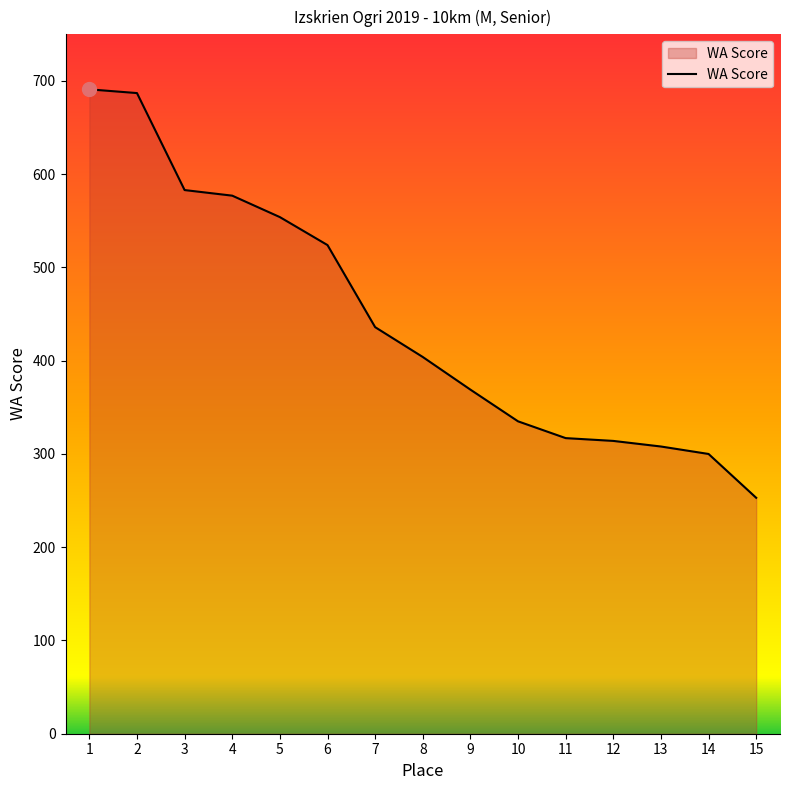

What is the difference between the maximum and second lowest values?

391